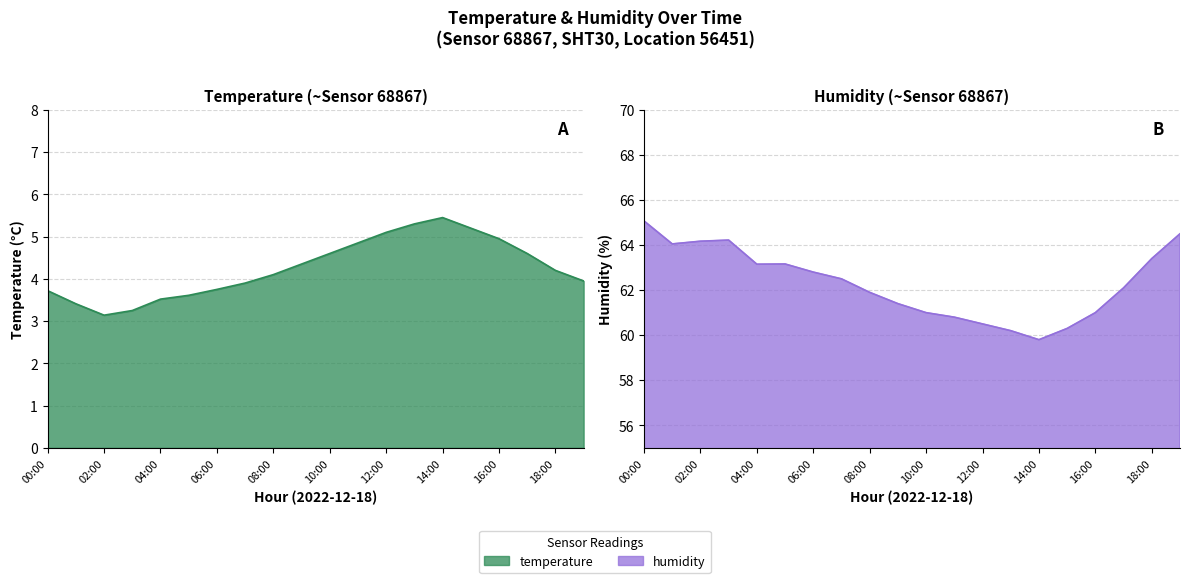

Which series has the largest total across all categories?

humidity